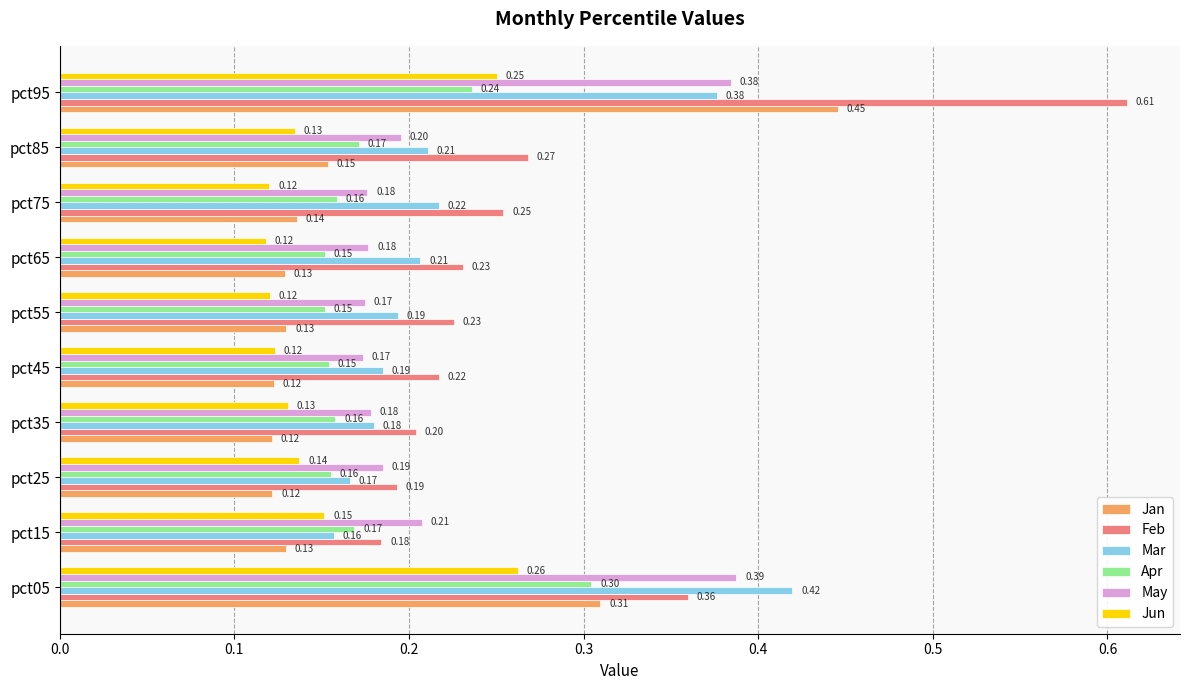

What is the maximum value for Jun?

0.3